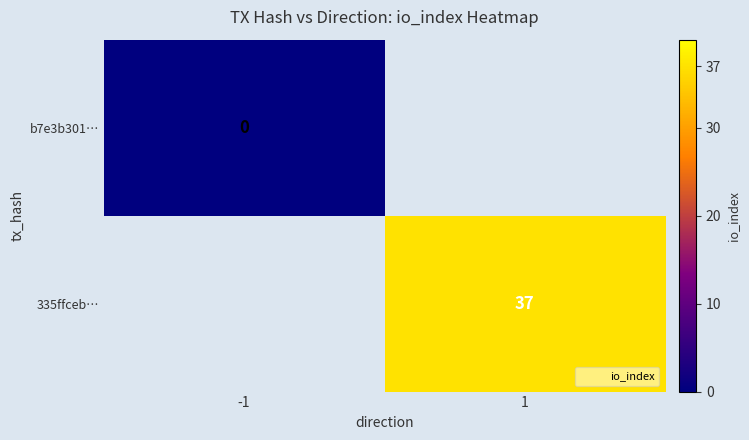

The value of 335ffceb… at 1 is 37.0. True or false?

True